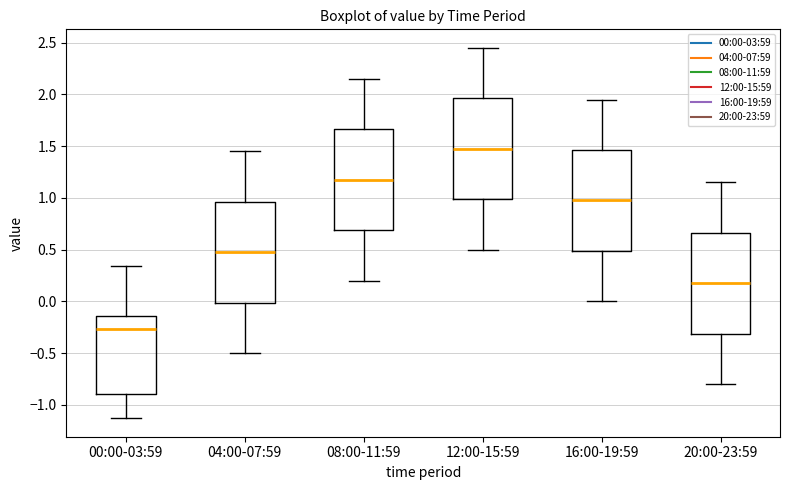

Which box has the lowest median line?

00:00-03:59